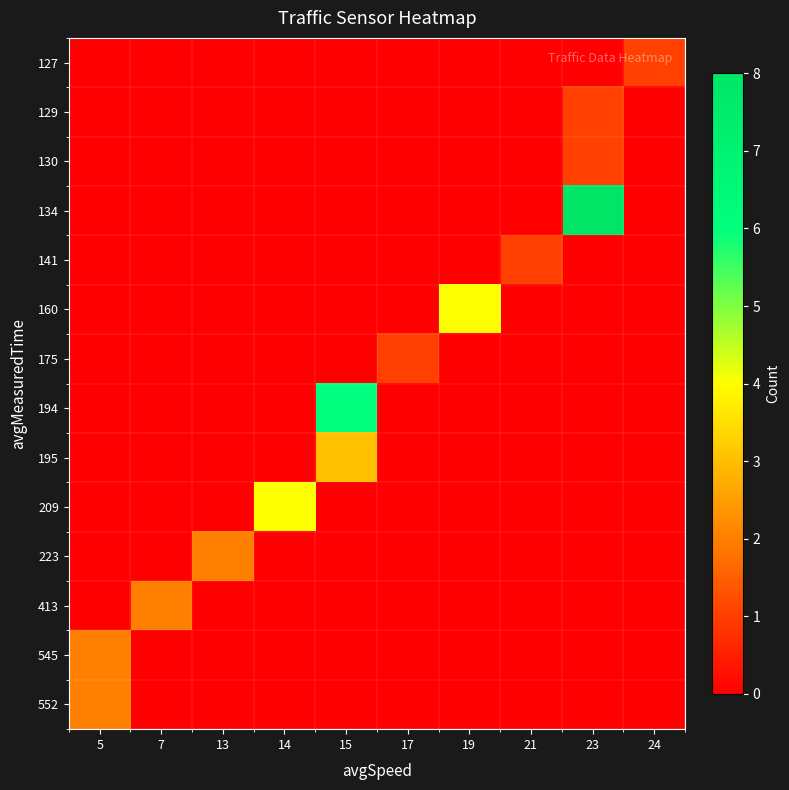

Rank the series by their maximum value, from lowest to highest.

127, 129, 130, 141, 175, 223, 413, 545, 552, 195, 160, 209, 194, 134